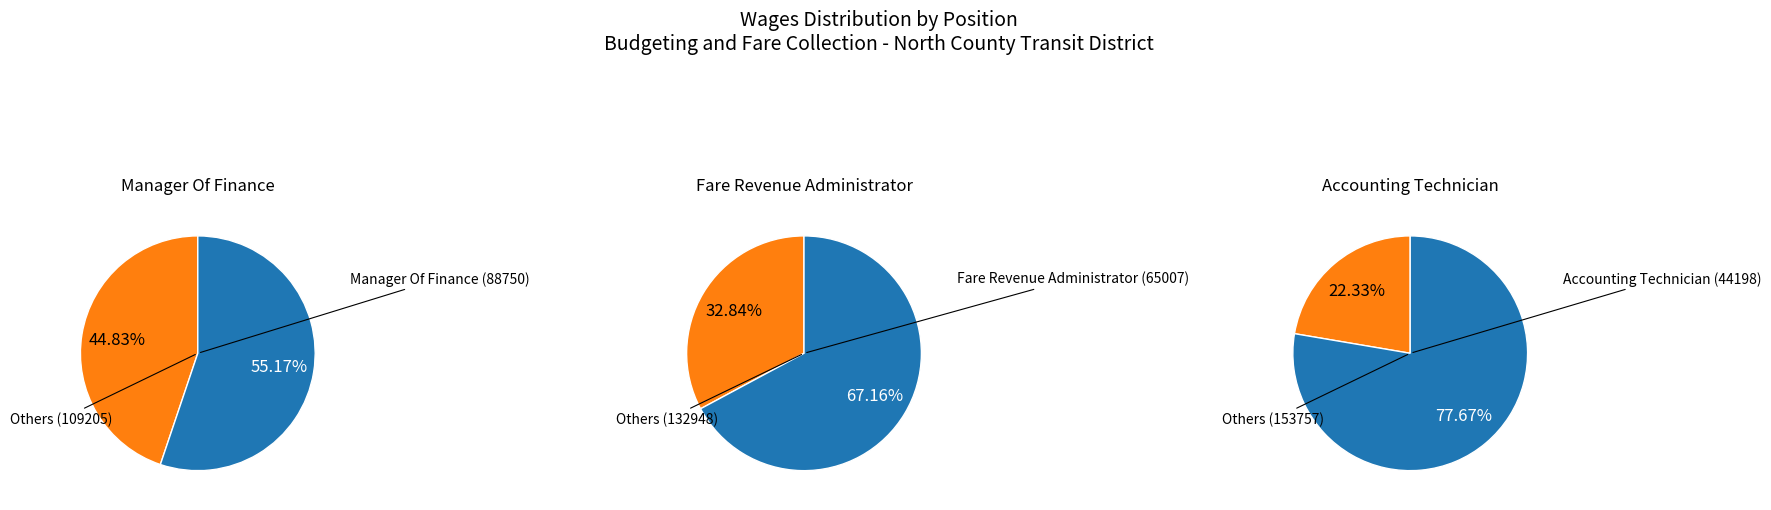

Do Manager Of Finance and Fare Revenue Administrator together represent more than half of the pie?

Yes